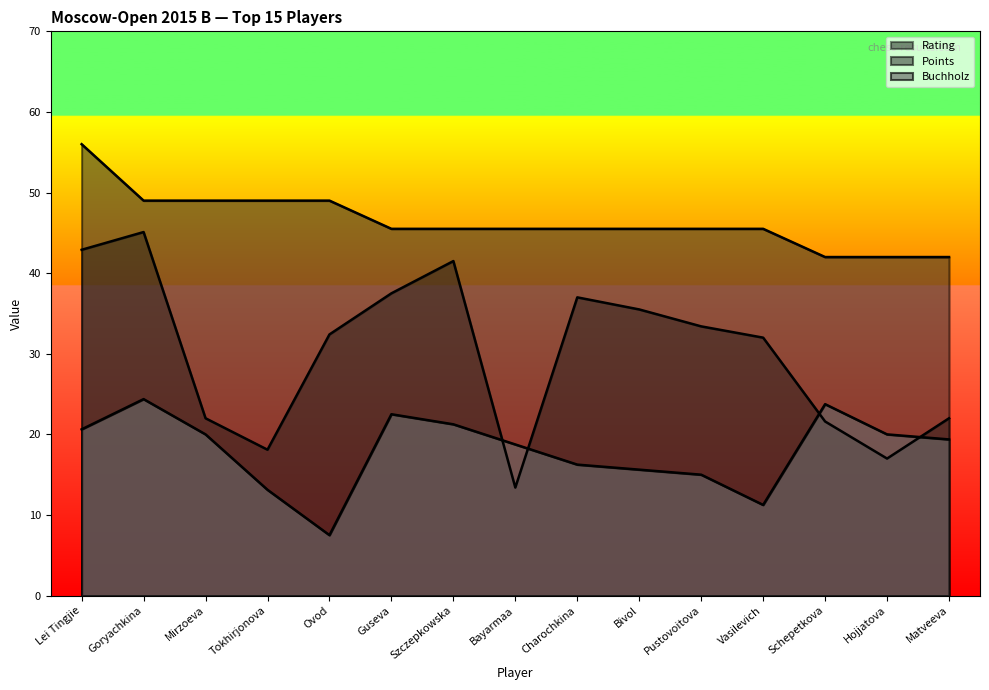

What is the difference between the highest and lowest values at Bayarmaa?

32.1